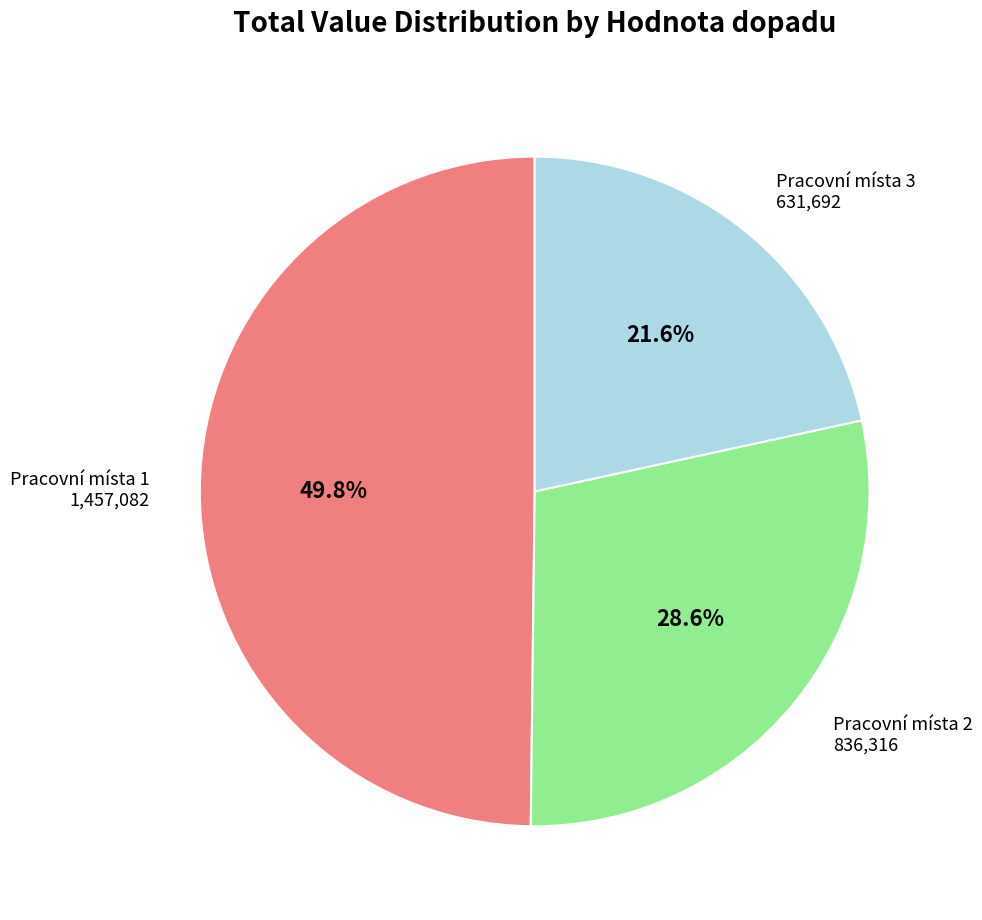

Is there a majority slice in this chart?

No